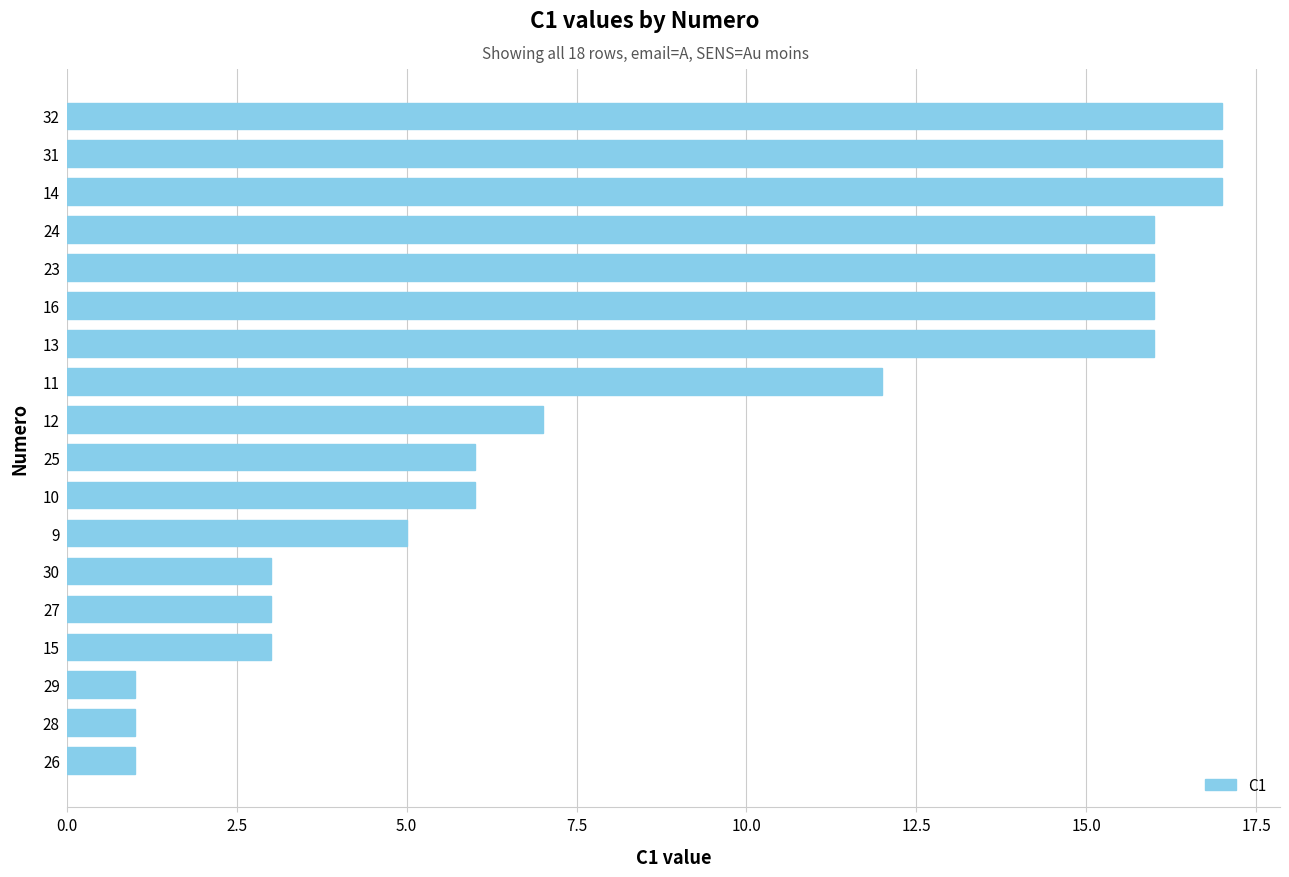

Are the bars horizontal?

Yes